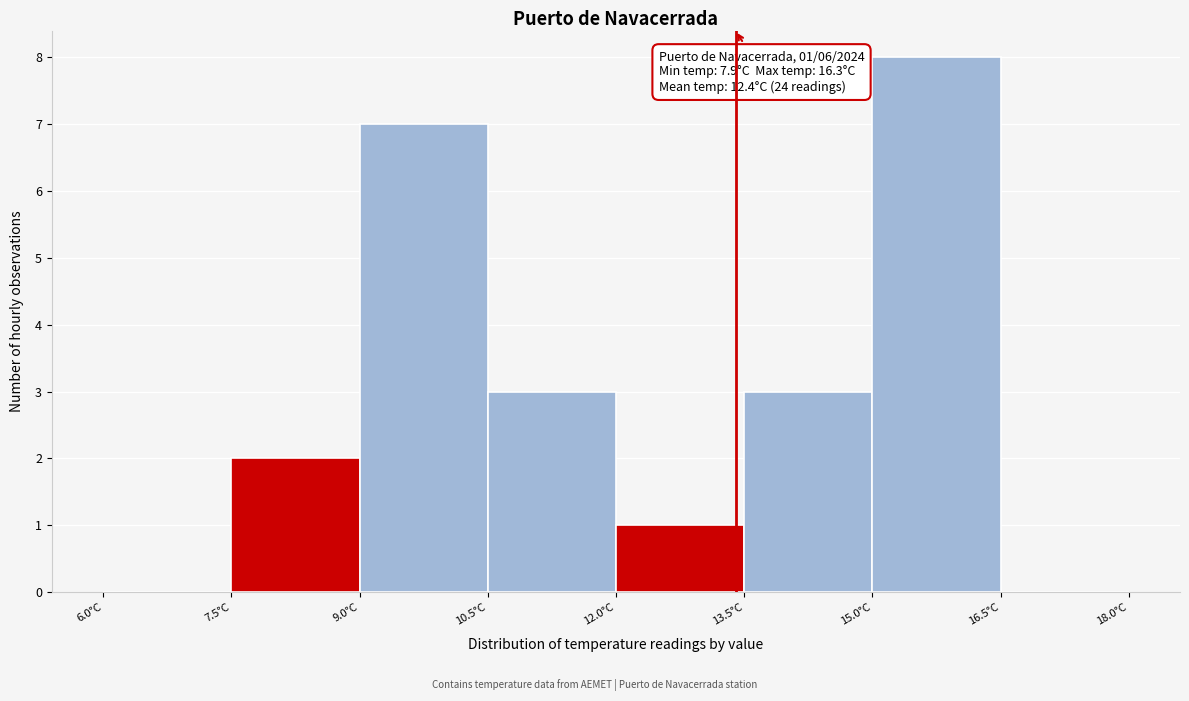

Over which range of the x-axis is the bar tallest?

15.0 to 16.5